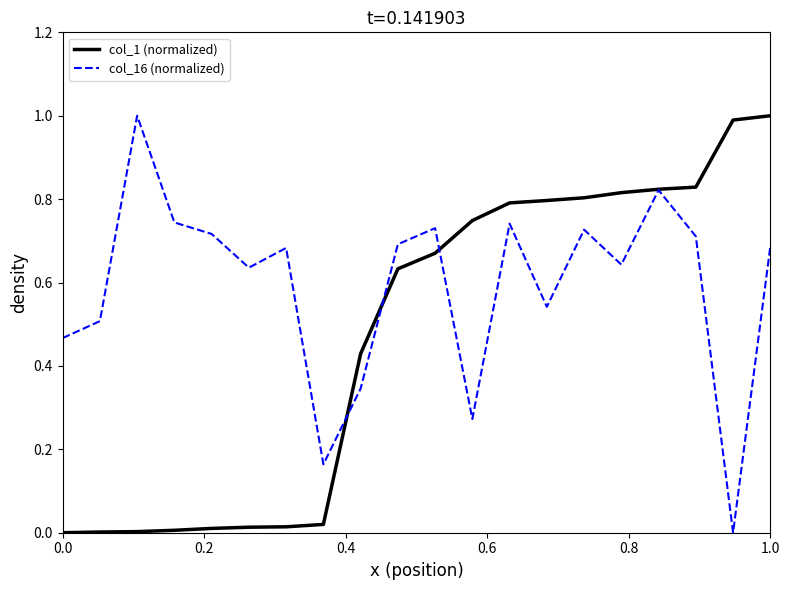

What is the maximum value shown in the chart?

1.0